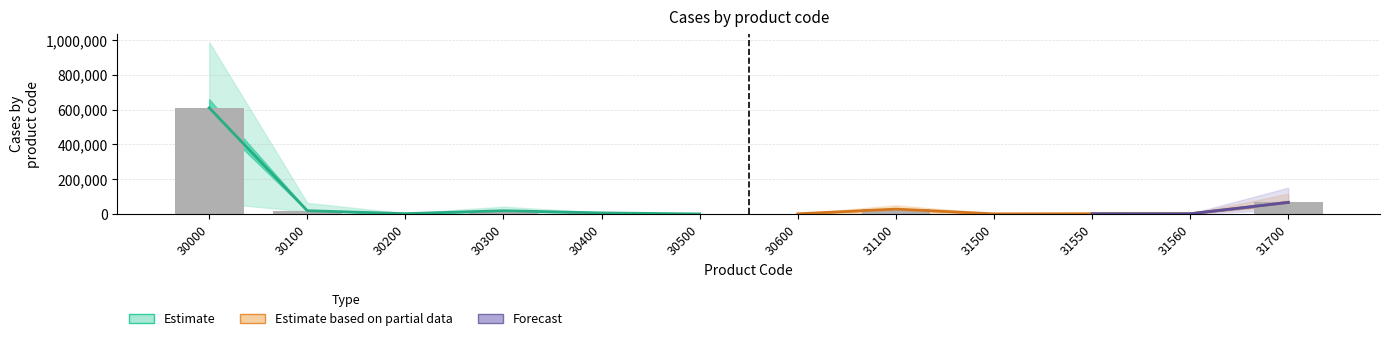

At which category does the chart reach its minimum across all series?

30500